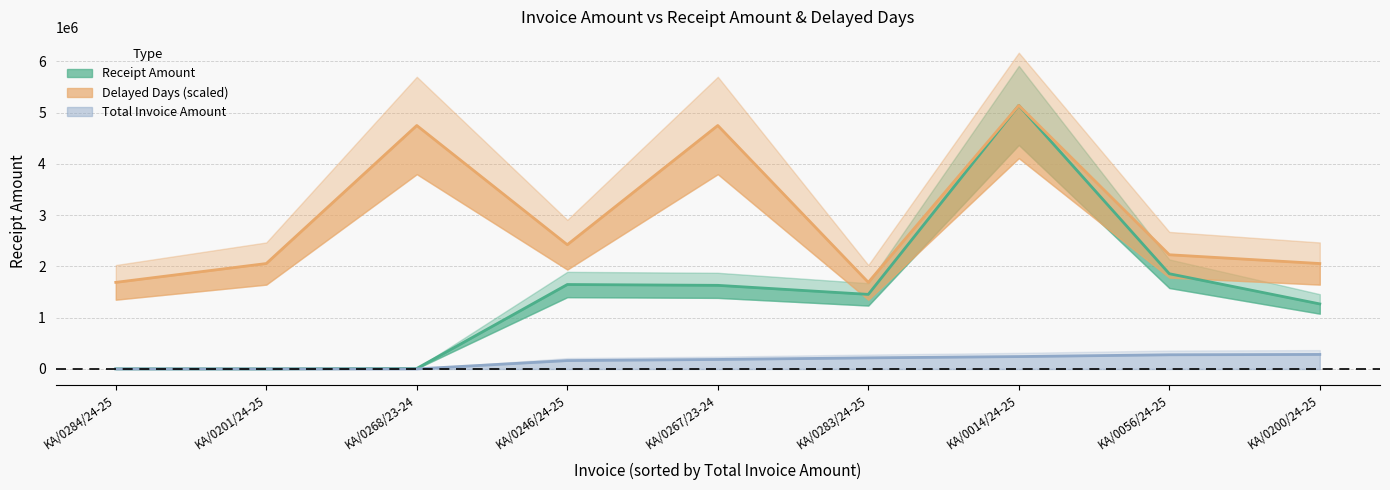

At which category is the sum across all series the highest?

KA/0014/24-25